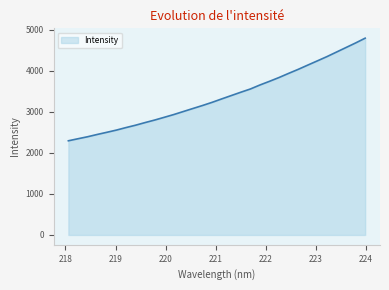

What is the difference between the maximum and minimum values?

2497.4